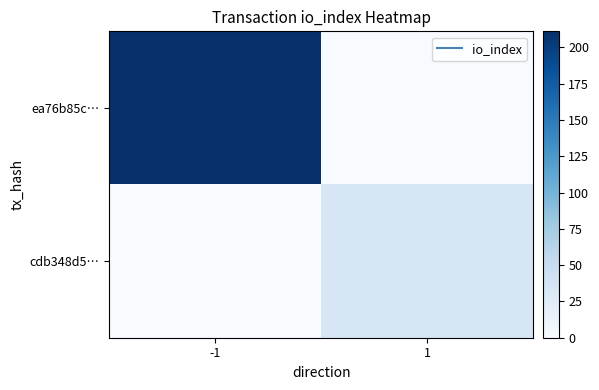

Which series has the widest spread of values?

ea76b85c…